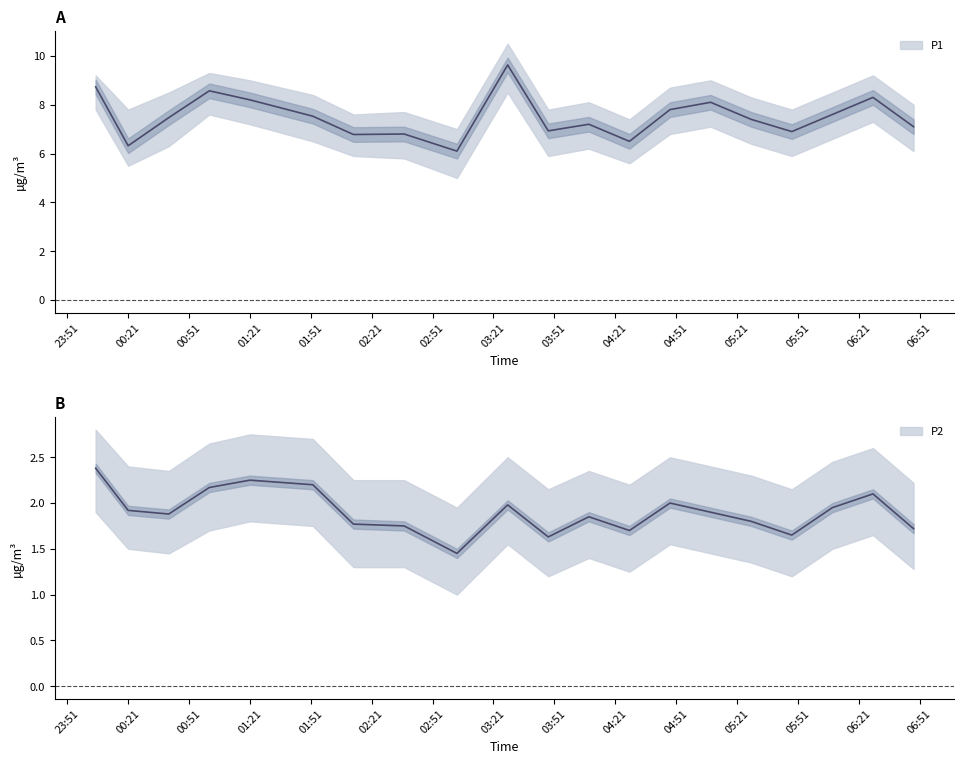

List the series in order of their overall mean, highest first.

P1, P2